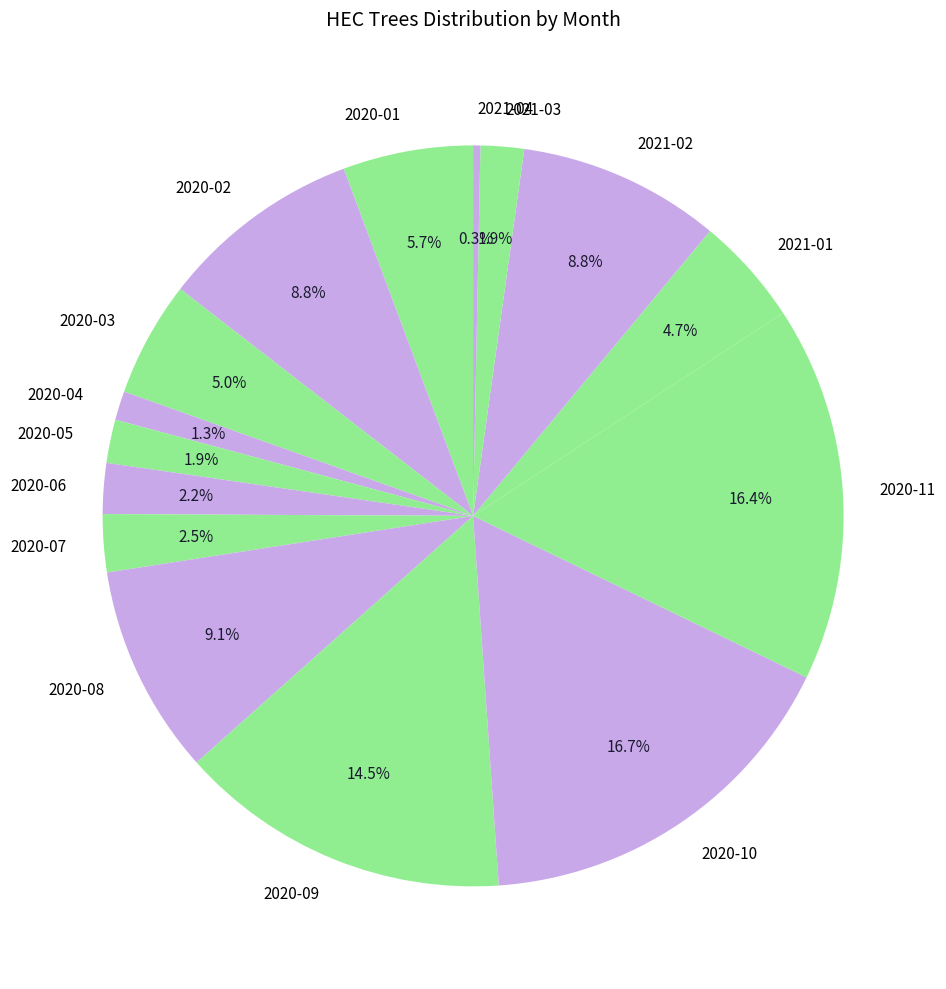

Approximately how many times larger is the value at 2021-01 compared to 2020-06?

2.1